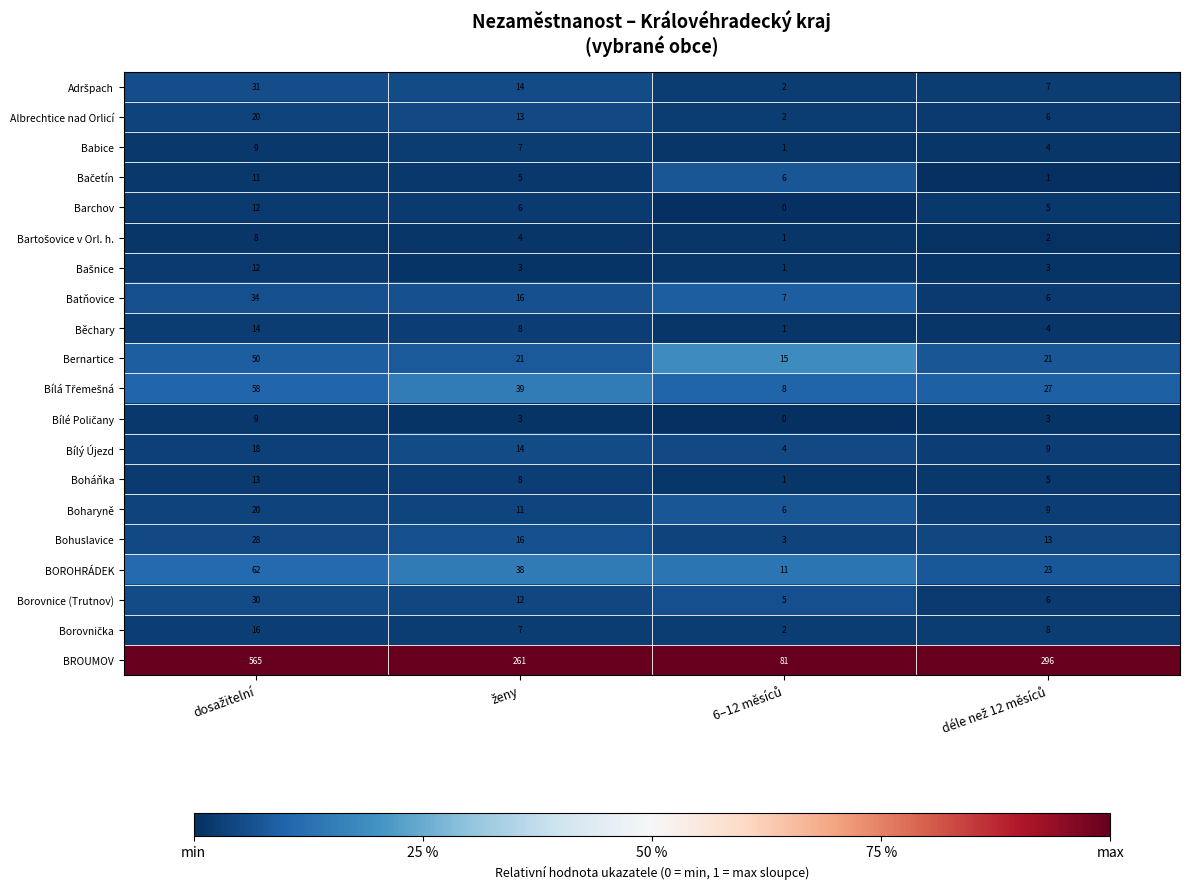

What is the greatest value displayed?

565